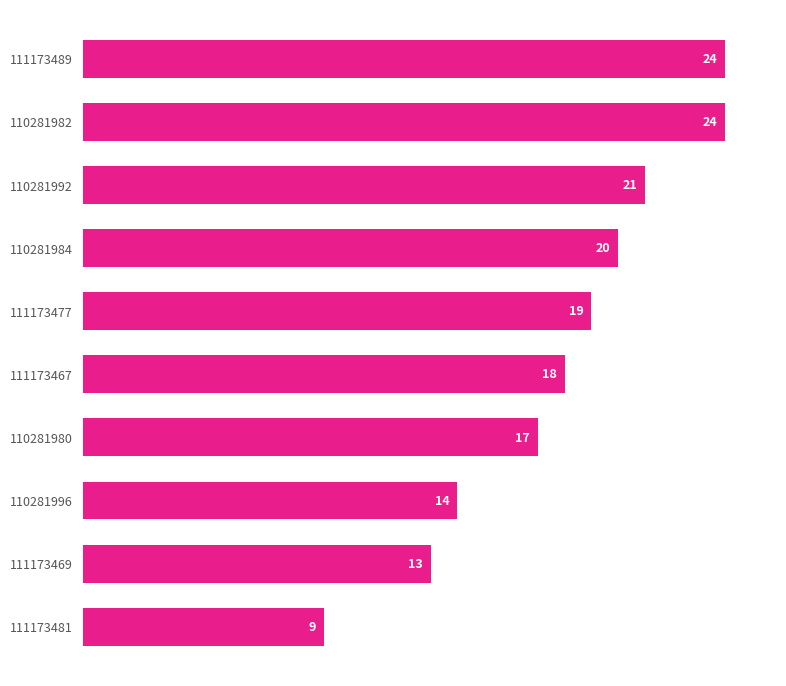

What value does the data have at 111173489?

24